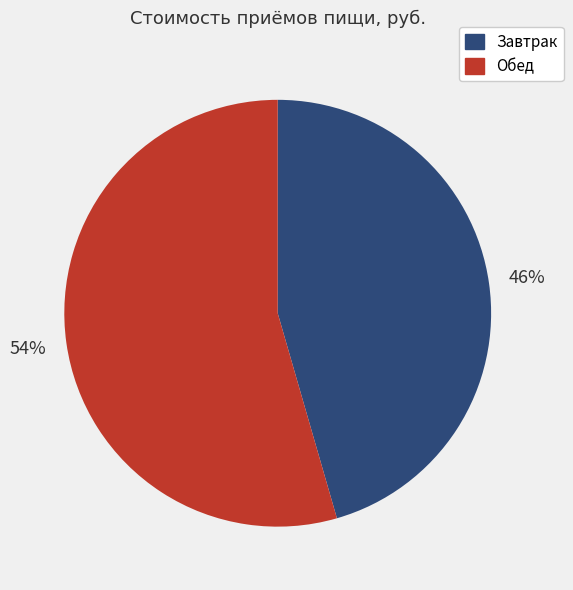

Rank the categories by value from highest to lowest.

Обед, Завтрак